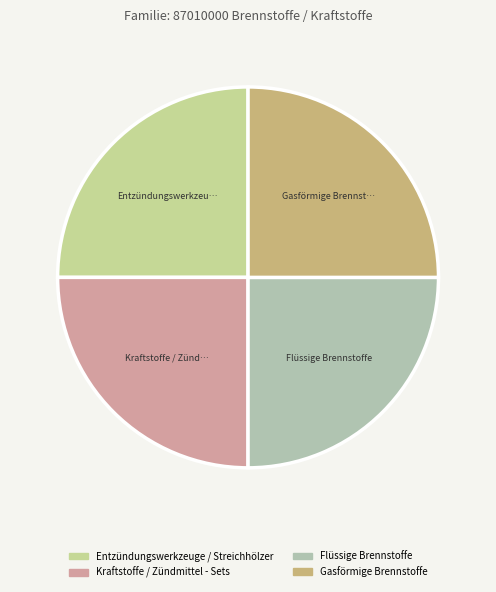

Which slice is the largest?

Gasförmige Brennstoffe